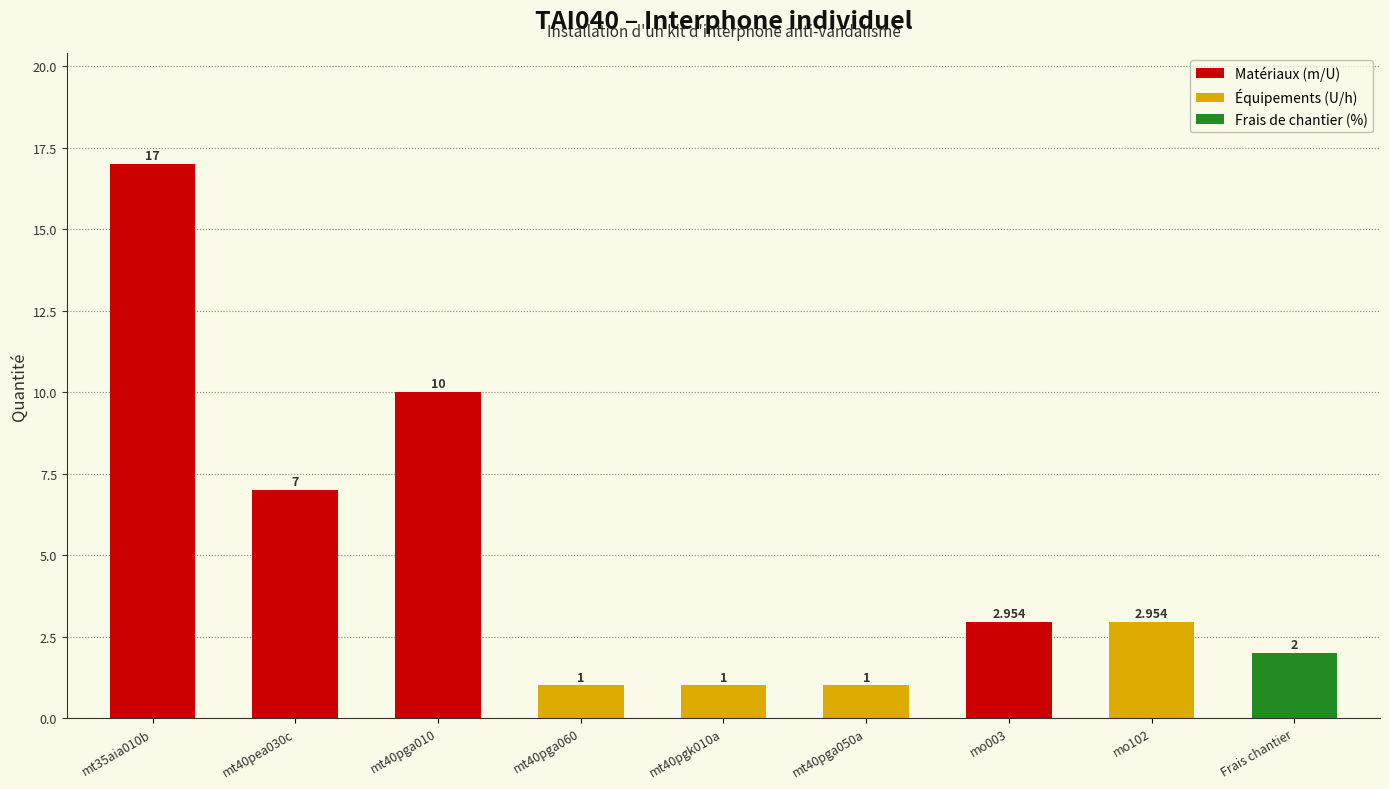

Reading left to right, transcribe all the data shown in this chart.

17.0	7.0	10.0	1.0	1.0	1.0	3.0	3.0	2.0